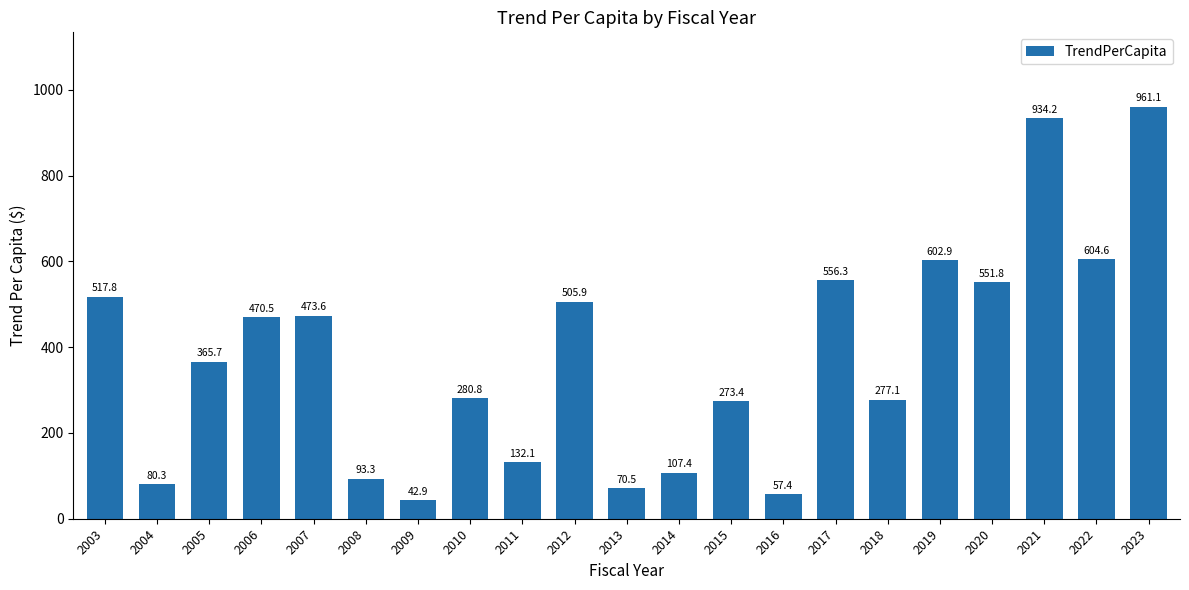

Read the value at 2020.

551.8